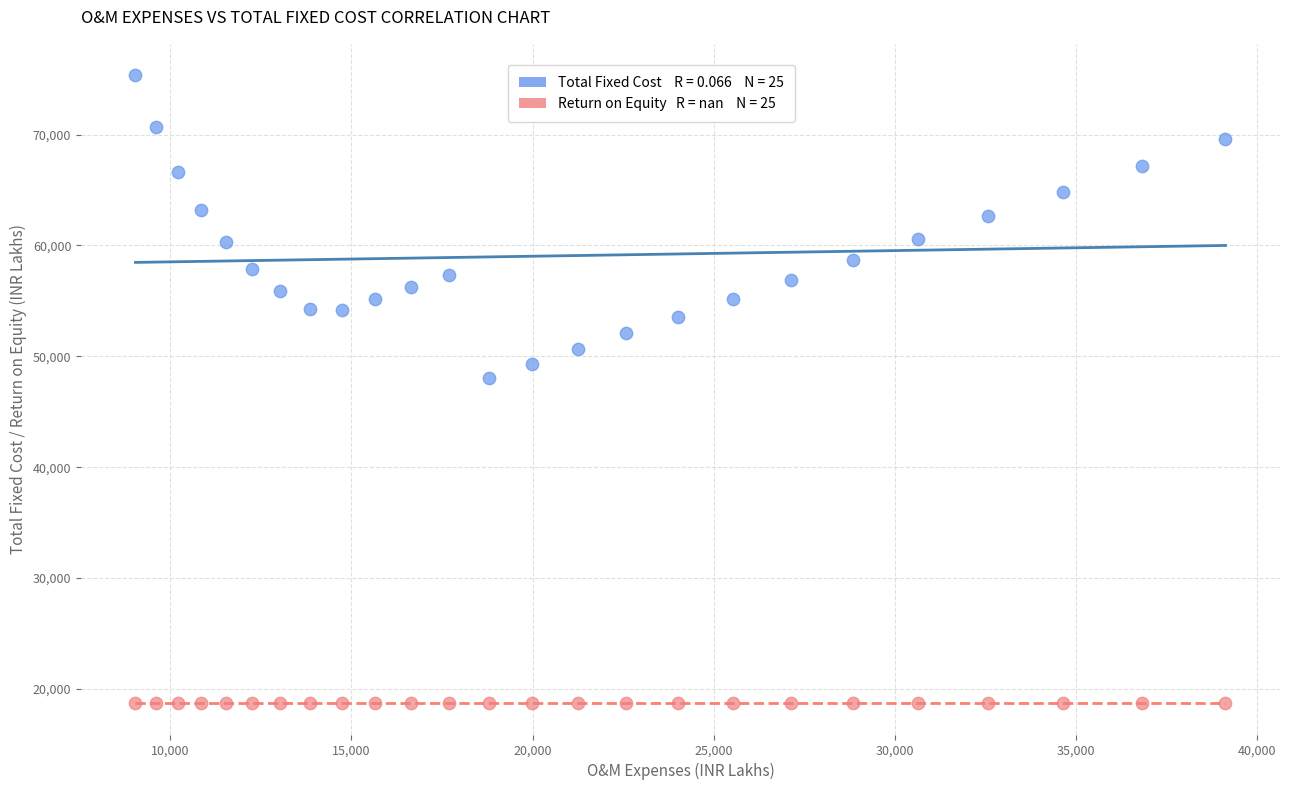

Across all series, what Y value is closest to 47038?

48084.9